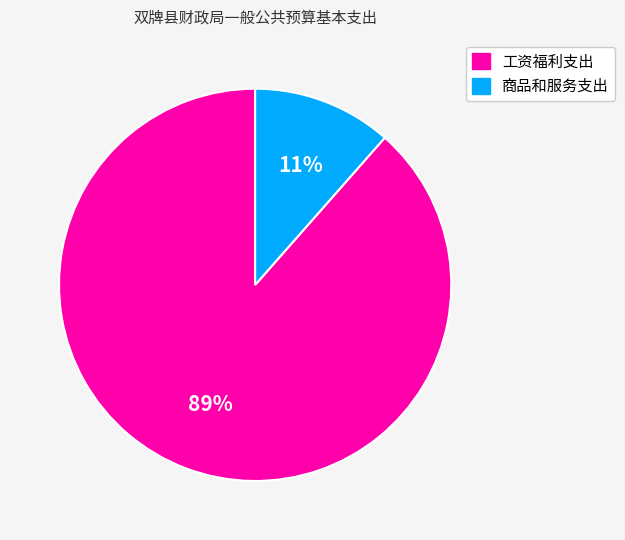

Do 工资福利支出 and 商品和服务支出 together represent more than half of the pie?

Yes